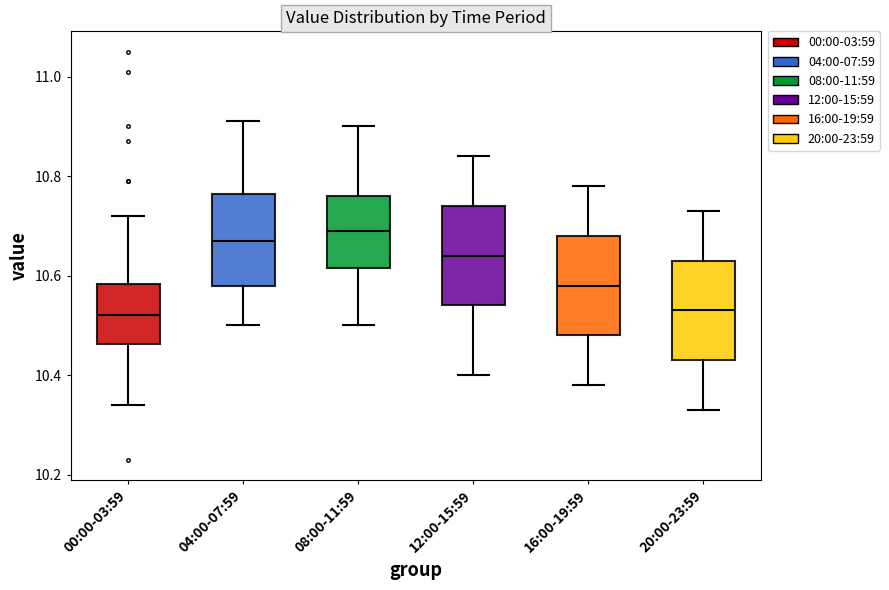

Reading left to right, transcribe this box plot: for each box, give where its median line is, the range the box spans, and where its two whiskers end, as read against the y-axis. The values are not printed on the chart, so give them approximately, as read against the axis.

00:00-03:59: median 10.52, box 10.46 to 10.58, whiskers 10.34 to 10.72
04:00-07:59: median 10.68, box 10.58 to 10.76, whiskers 10.50 to 10.92
08:00-11:59: median 10.70, box 10.62 to 10.76, whiskers 10.50 to 10.90
12:00-15:59: median 10.64, box 10.54 to 10.74, whiskers 10.40 to 10.84
16:00-19:59: median 10.58, box 10.48 to 10.68, whiskers 10.38 to 10.78
20:00-23:59: median 10.54, box 10.44 to 10.64, whiskers 10.34 to 10.74